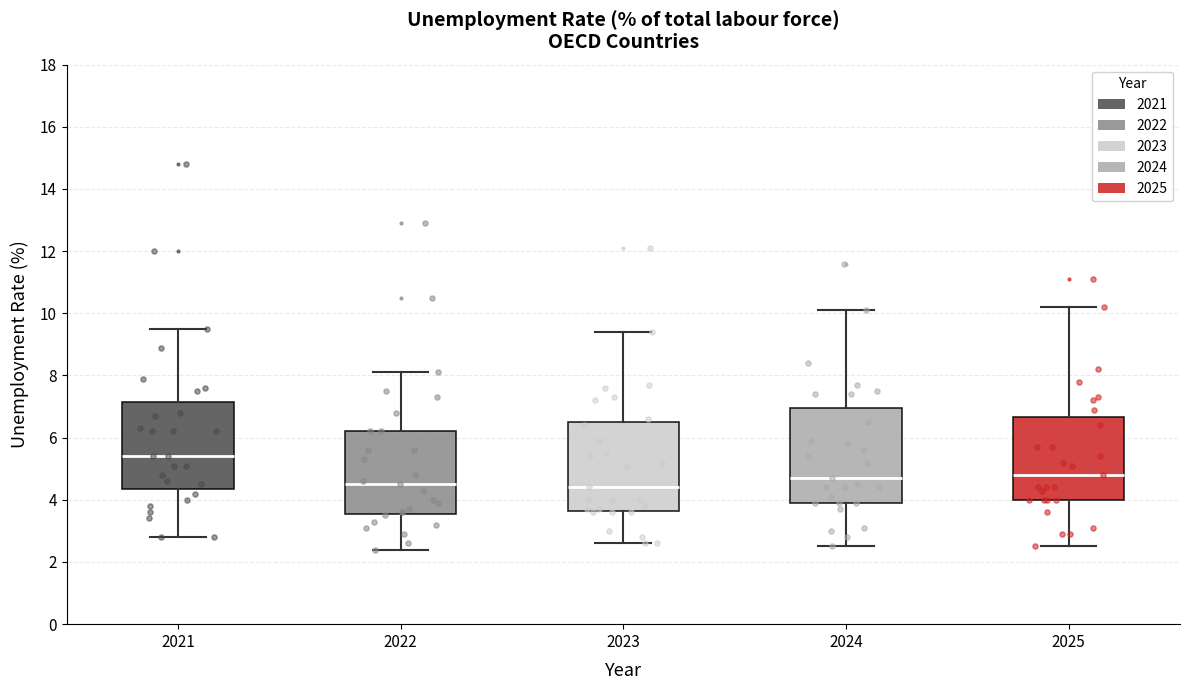

Which box has the highest median line?

2021